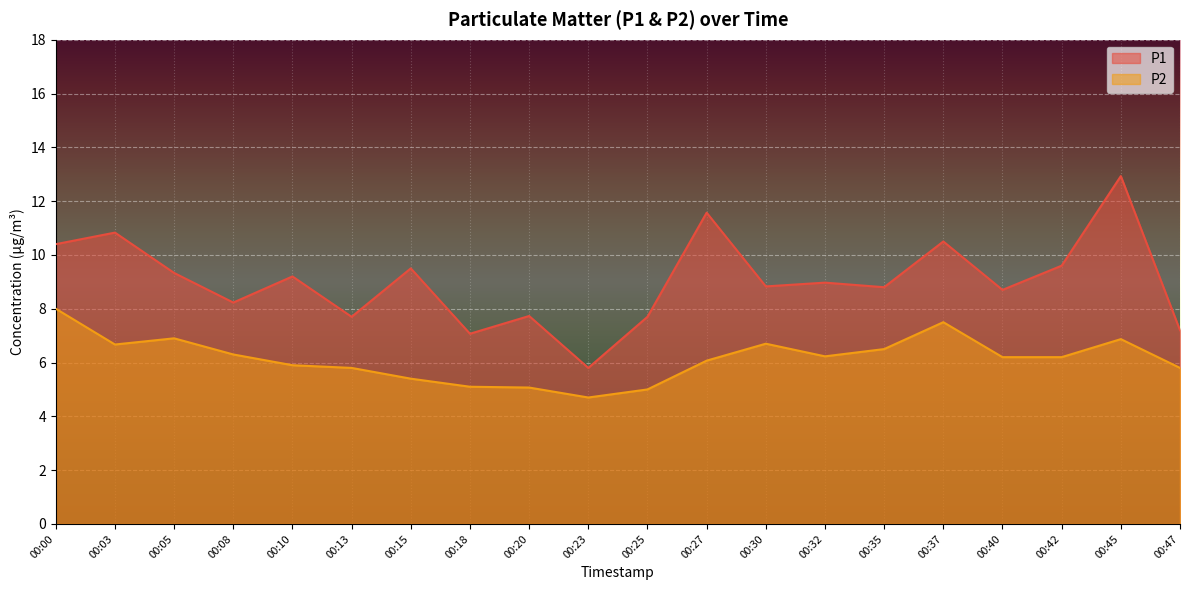

What are all the series names shown in the legend?

P1, P2